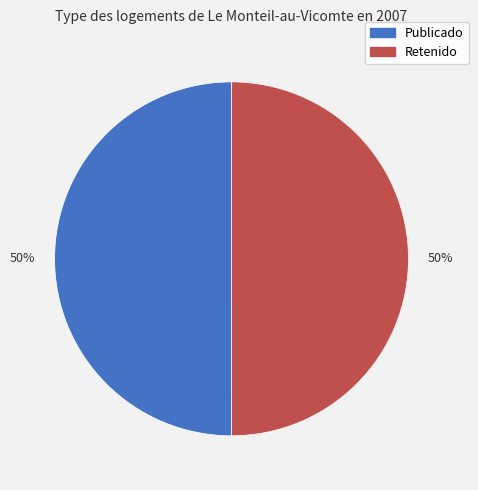

To the nearest percent, what is the average slice percentage?

50%